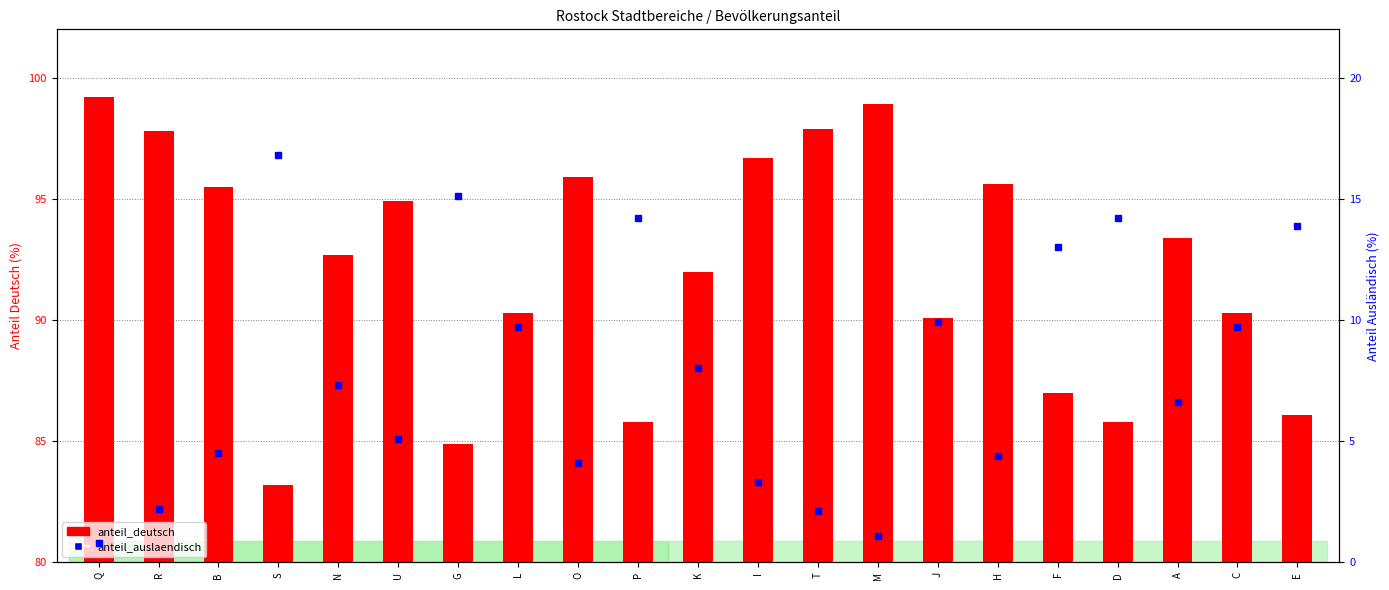

Reading left to right, transcribe all the data shown in this chart.

anteil_deutsch: Q=99.2	R=97.8	B=95.5	S=83.2	N=92.7	U=94.9	G=84.9	L=90.3	O=95.9	P=85.8	K=92.0	I=96.7	T=97.9	M=98.9	J=90.1	H=95.6	F=87.0	D=85.8	A=93.4	C=90.3	E=86.1
anteil_auslaendisch: Q=0.8	R=2.2	B=4.5	S=16.8	N=7.3	U=5.1	G=15.1	L=9.7	O=4.1	P=14.2	K=8.0	I=3.3	T=2.1	M=1.1	J=9.9	H=4.4	F=13.0	D=14.2	A=6.6	C=9.7	E=13.9